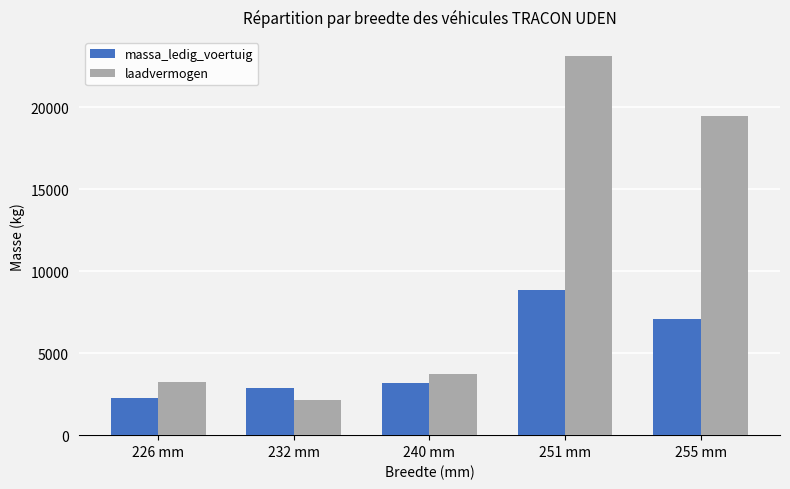

List the series in order of their peak value, highest first.

laadvermogen, massa_ledig_voertuig